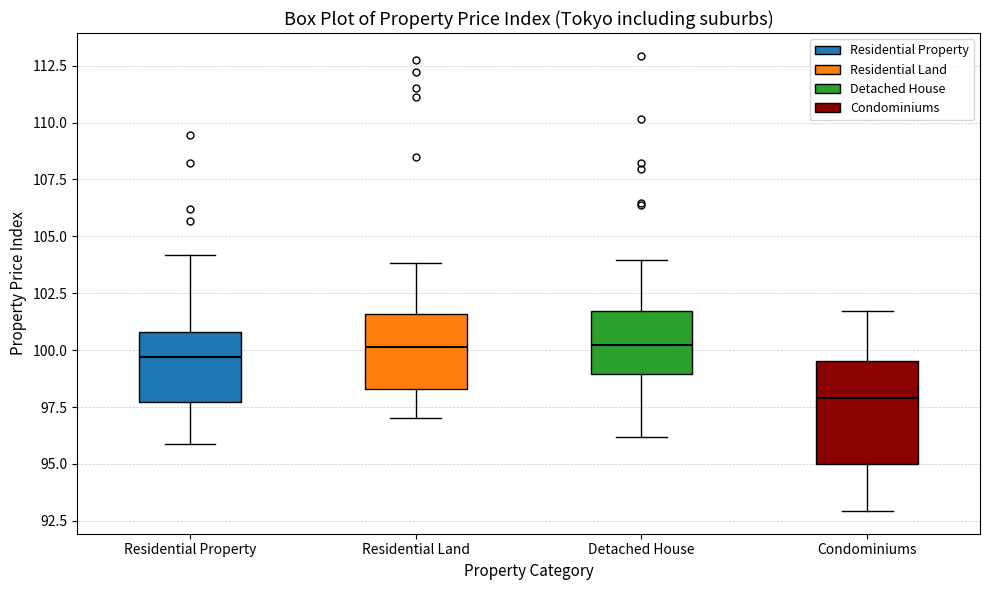

Comparing the boxes themselves (not the whiskers), which one is the tallest?

Condominiums